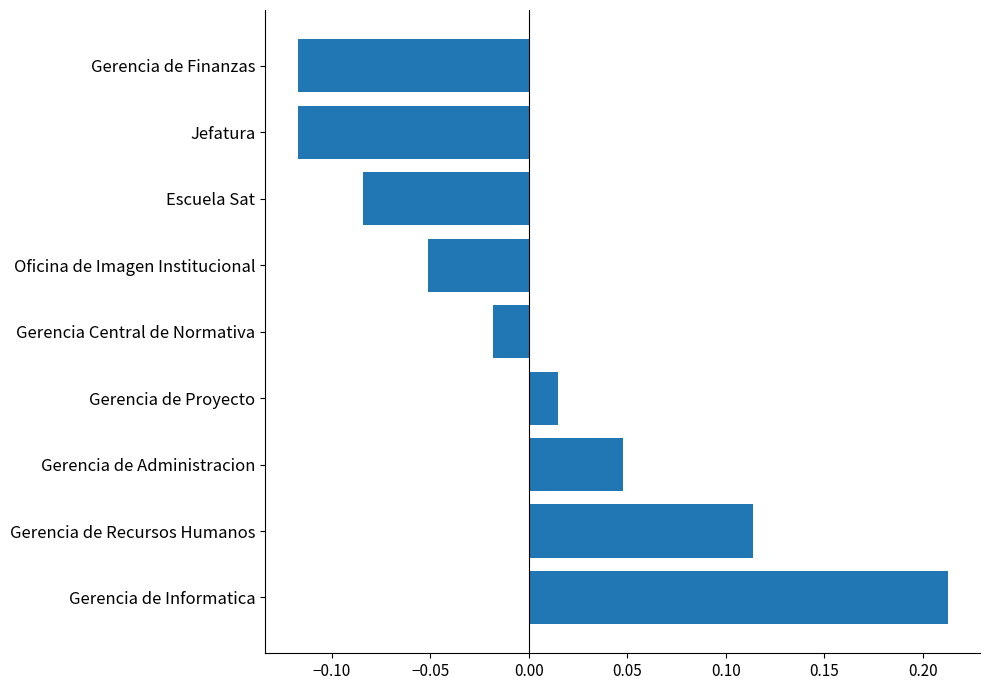

What is the difference between the maximum and minimum values?

0.3